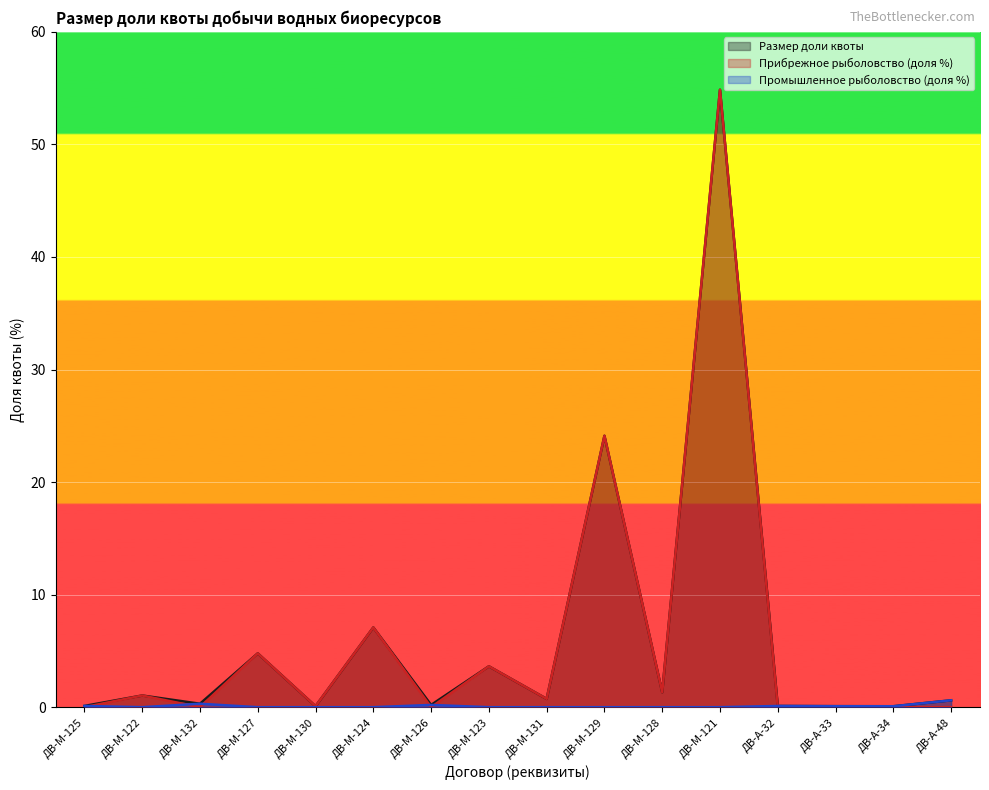

What position from the left is ДВ-М-132?

3